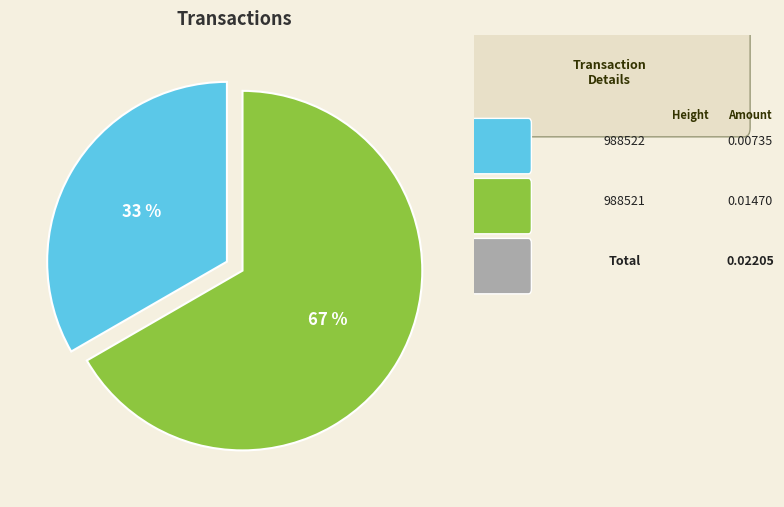

To the nearest percent, what is the average slice percentage?

50%